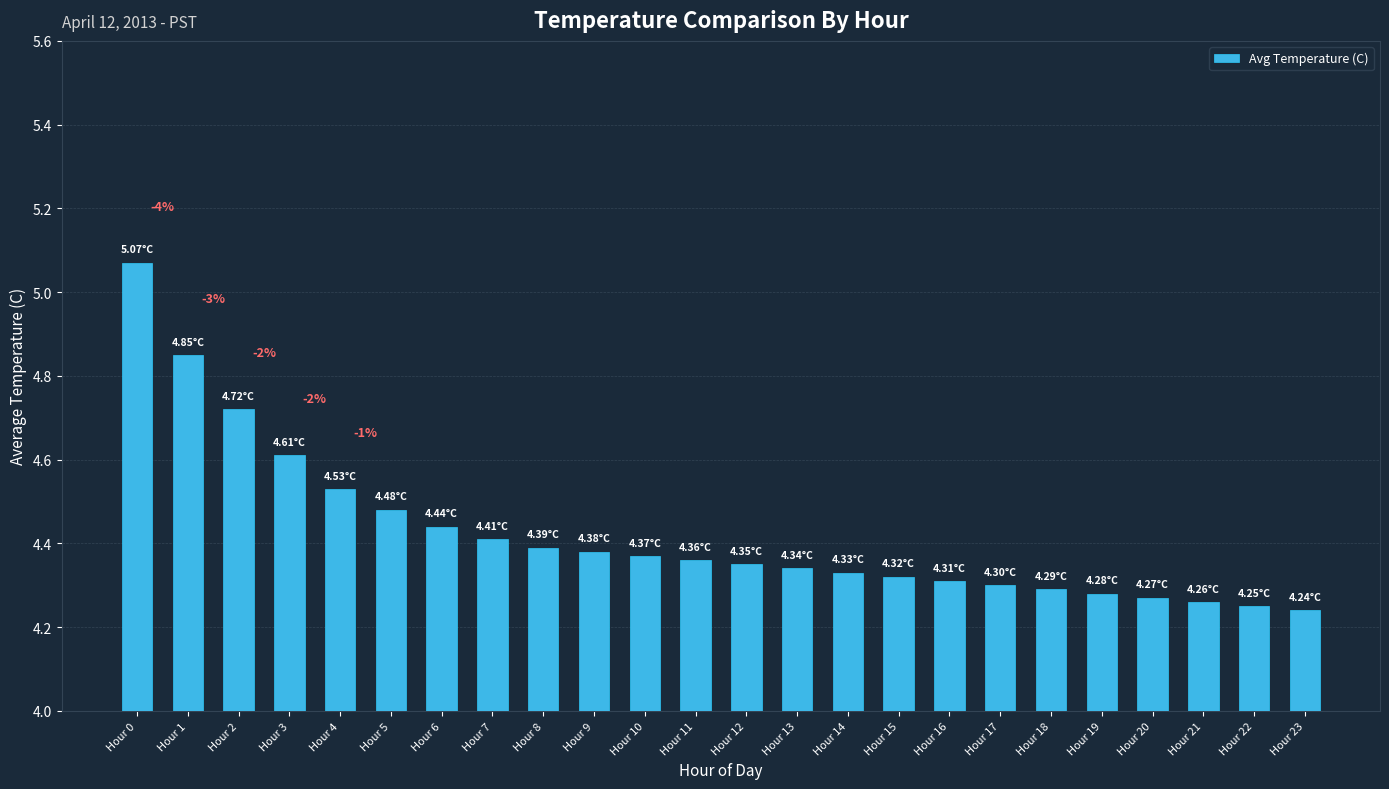

Is it true that the value at Hour 18 is 1.1?

False